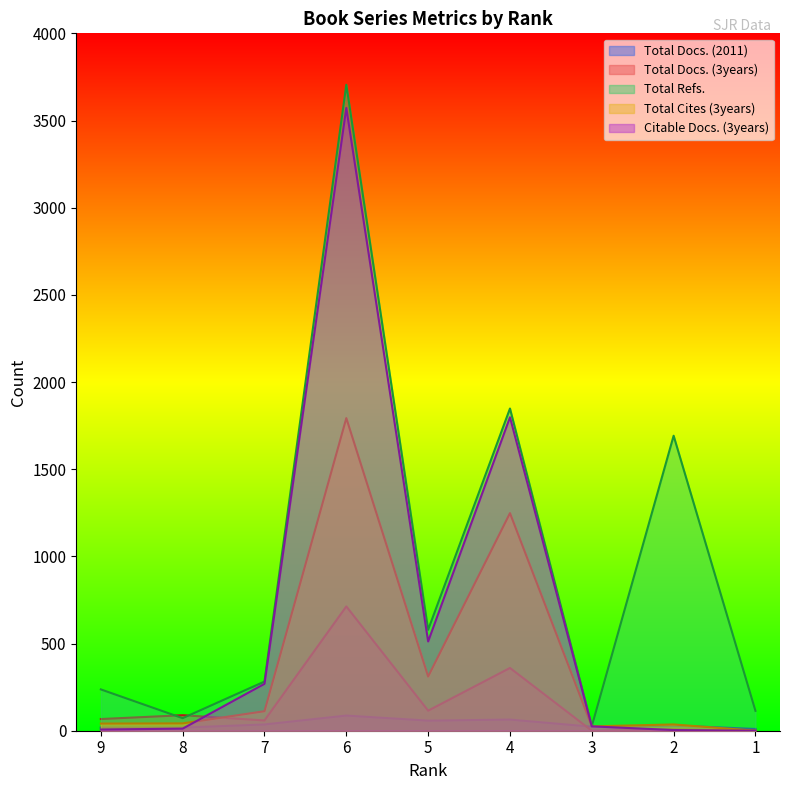

What is the difference between the maximum and minimum values in the Total Docs. (2011) series?

77